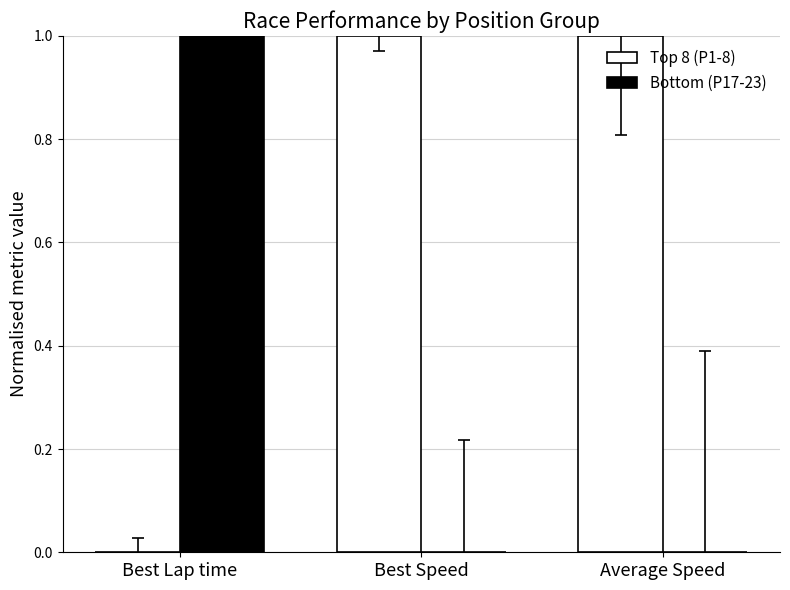

At which label does Bottom (P17-23) reach its peak?

Best Lap time